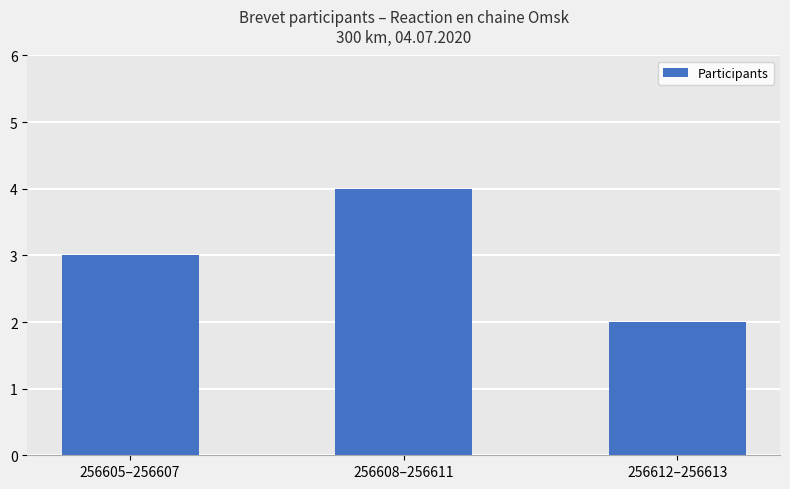

At which category does the chart reach its peak across all series?

256608–256611